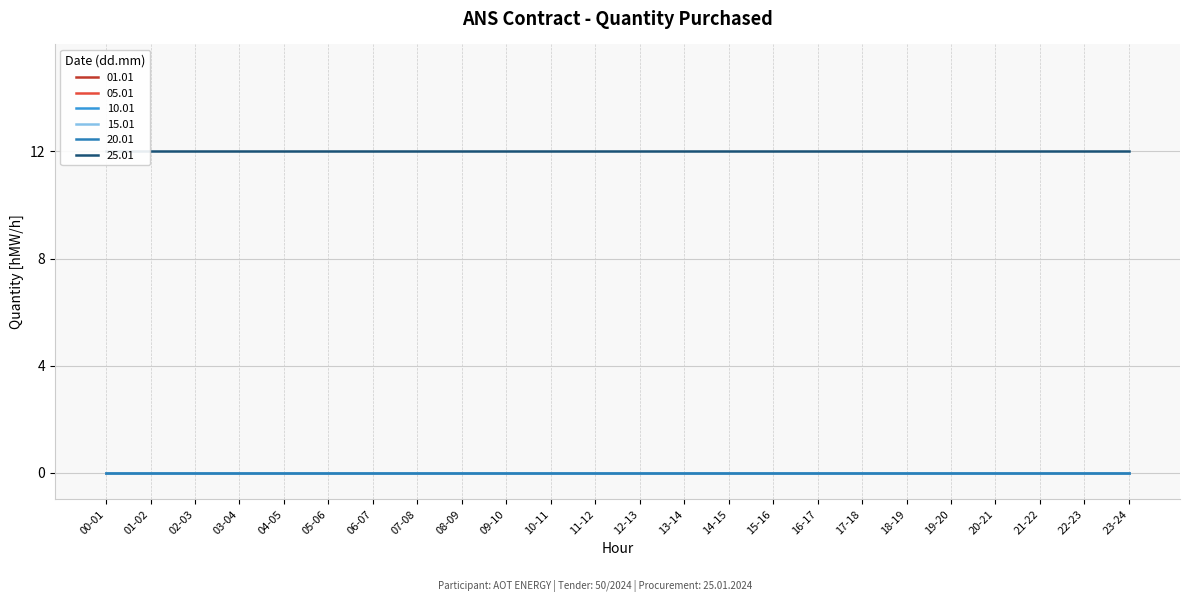

Rank the series by their maximum value, from lowest to highest.

01.01, 05.01, 10.01, 15.01, 20.01, 25.01